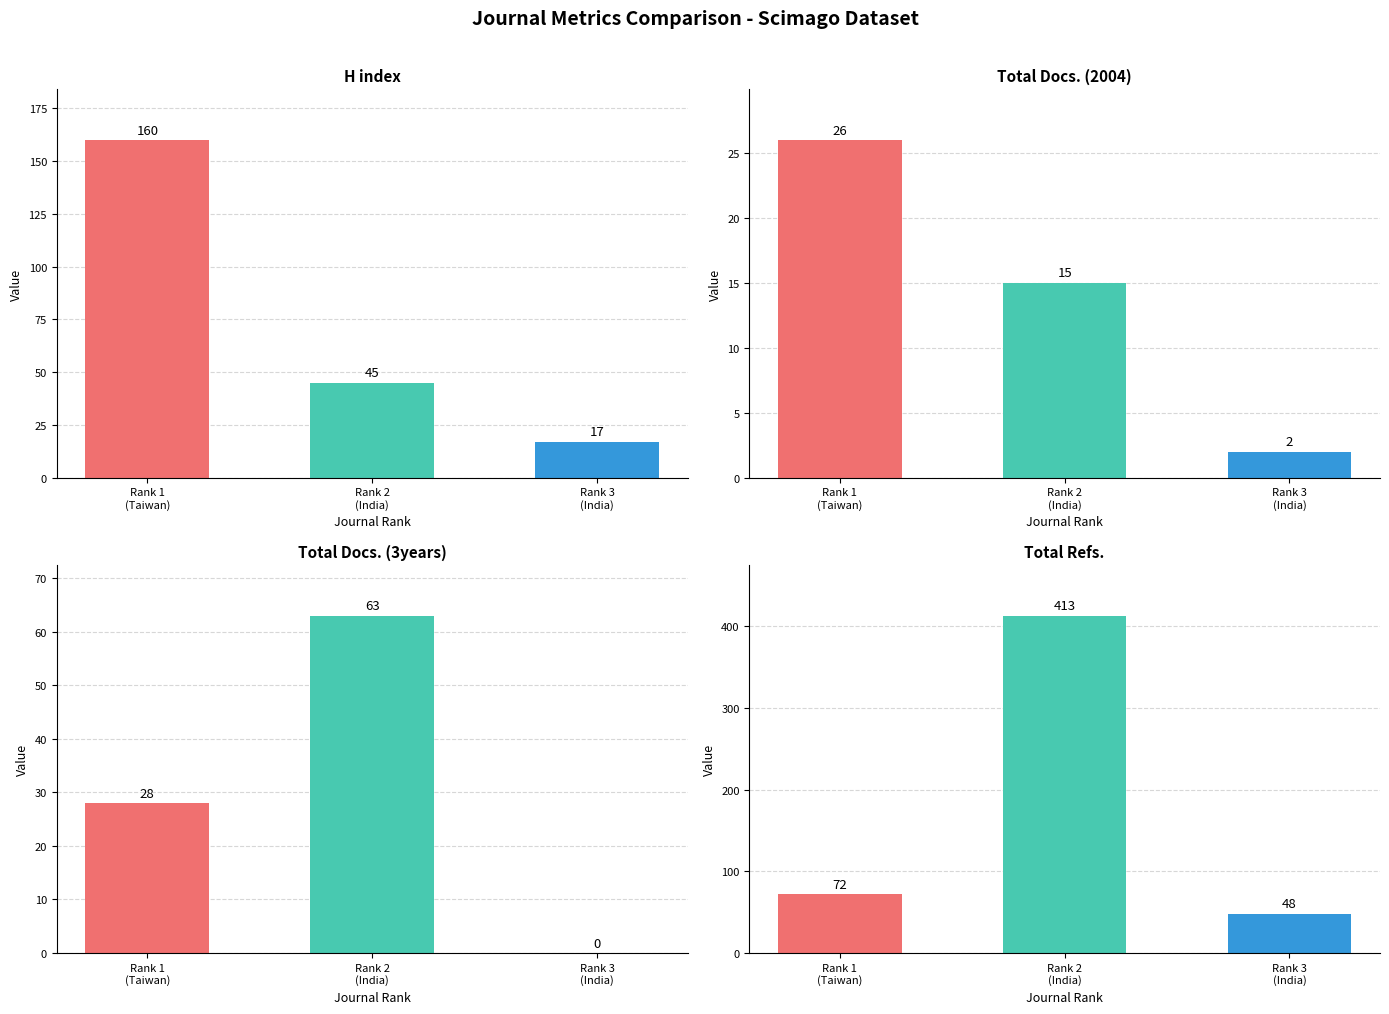

What is the difference between the highest and lowest values at Rank 3
(India)?

48